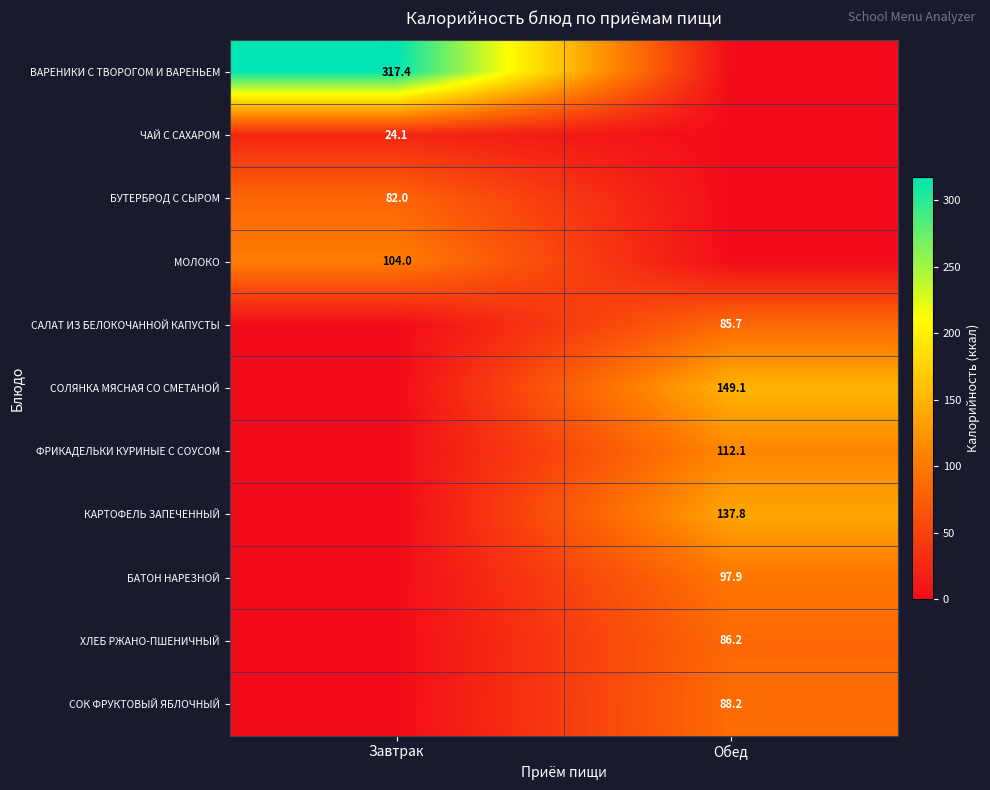

The value of МОЛОКО at Завтрак is 104.0. True or false?

True